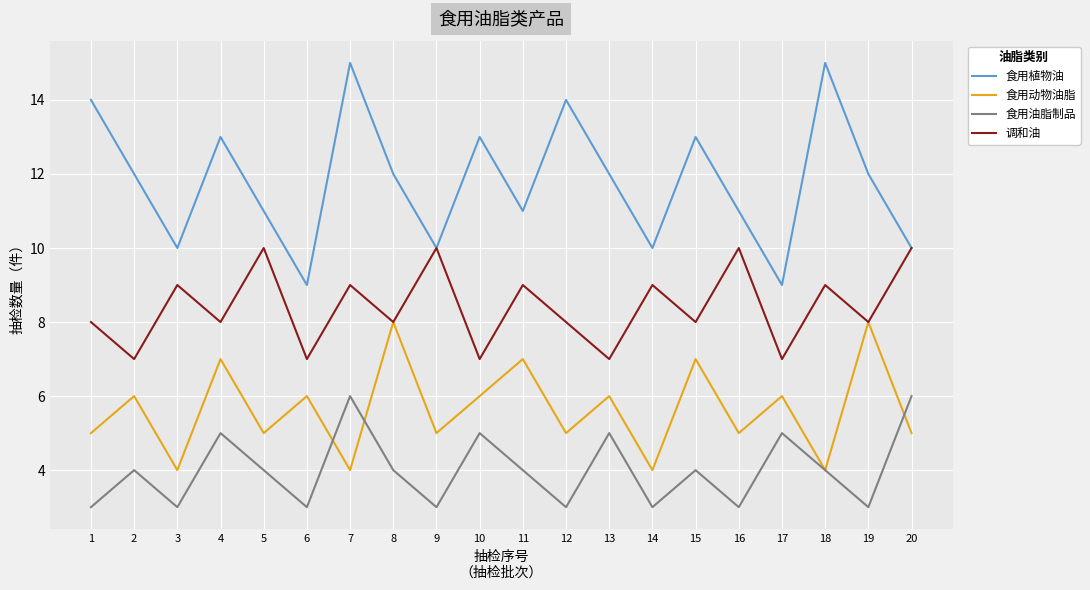

At which category is the sum across all series the highest?

7